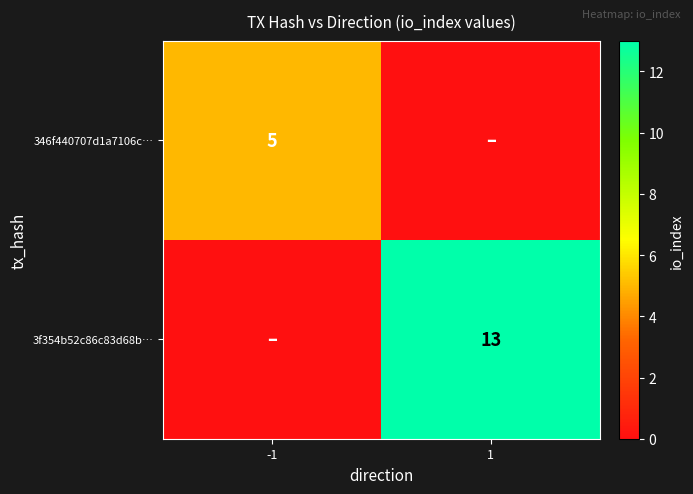

The value of 346f440707d1a7106c… at -1 is 2. True or false?

False